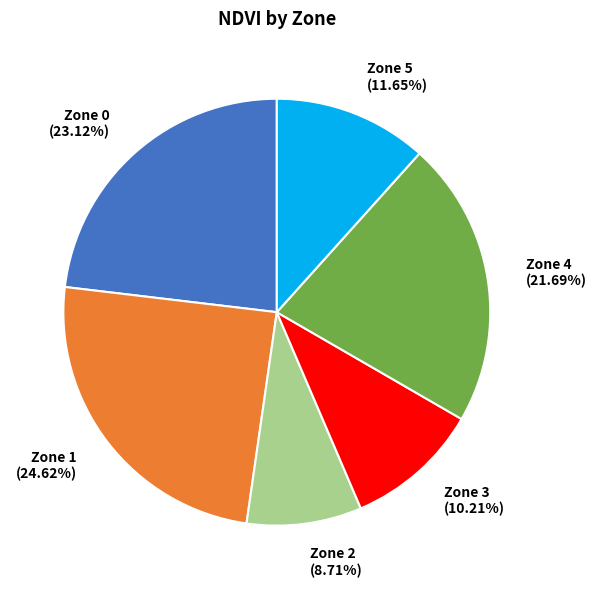

What percentage is NOT represented by Zone 1?

75.5%